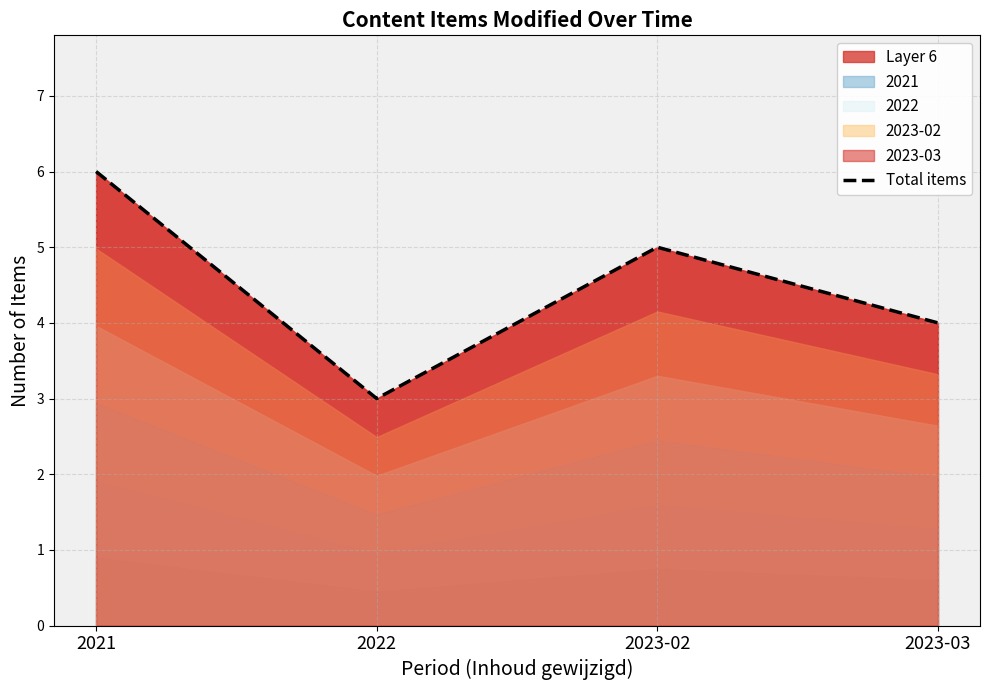

What position from the right is 2023-03?

1